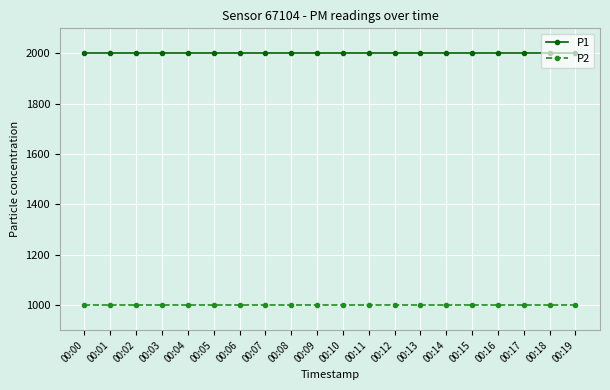

True or false: P2 and P1 intersect in this chart.

False